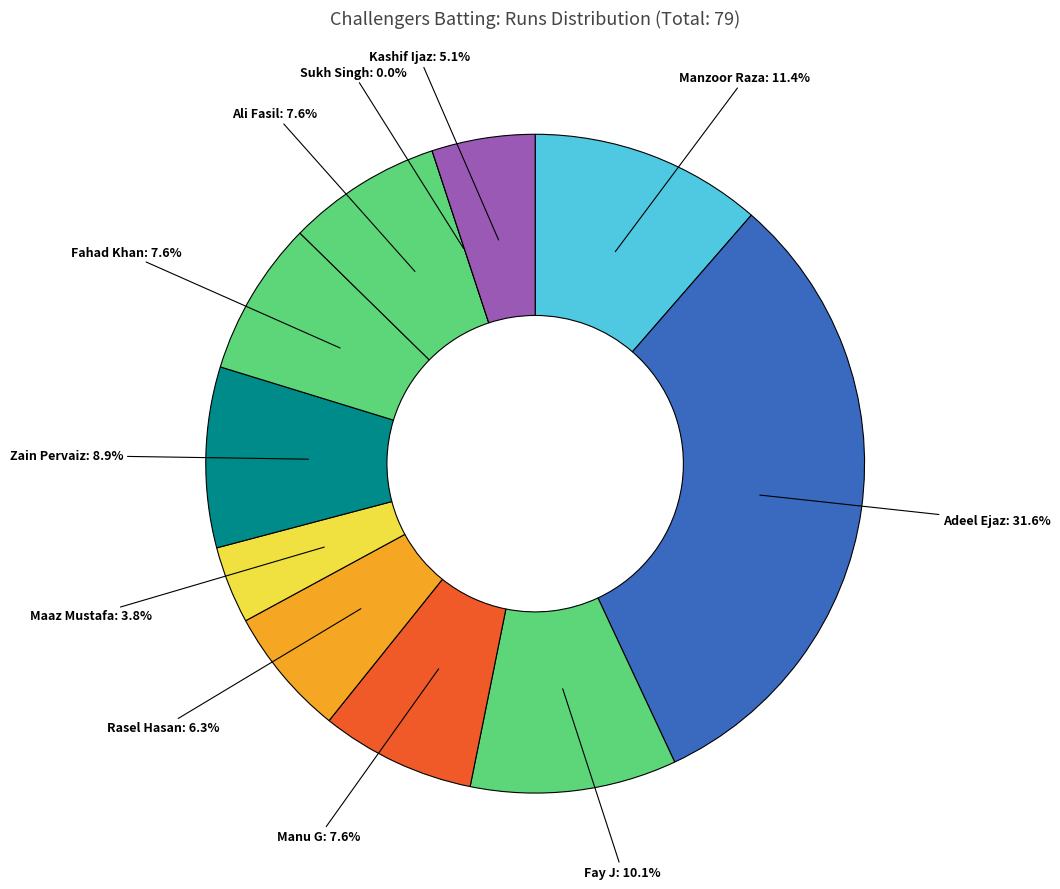

Between Fahad Khan and Ali Fasil, which is larger?

Fahad Khan